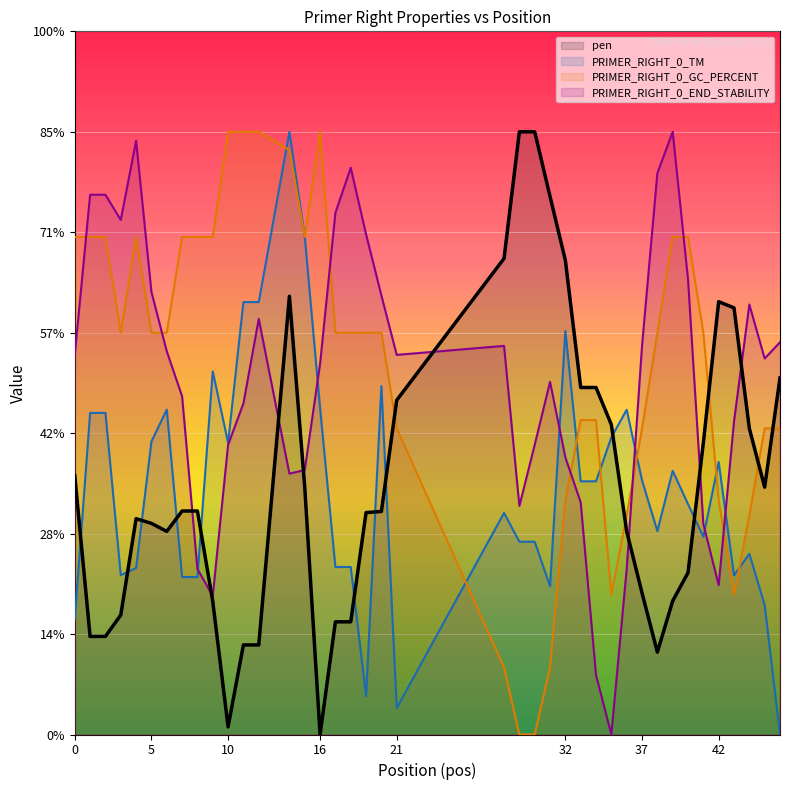

At which category does PRIMER_RIGHT_0_TM reach its first local peak?

6